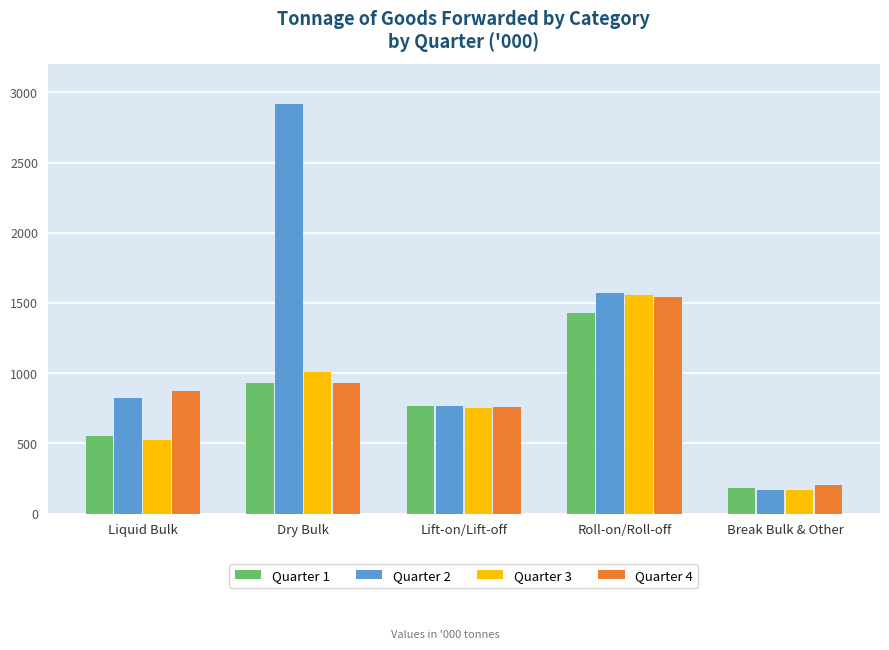

Is the value of Quarter 1 at Break Bulk & Other greater than the value of Quarter 4 at Lift-on/Lift-off?

No